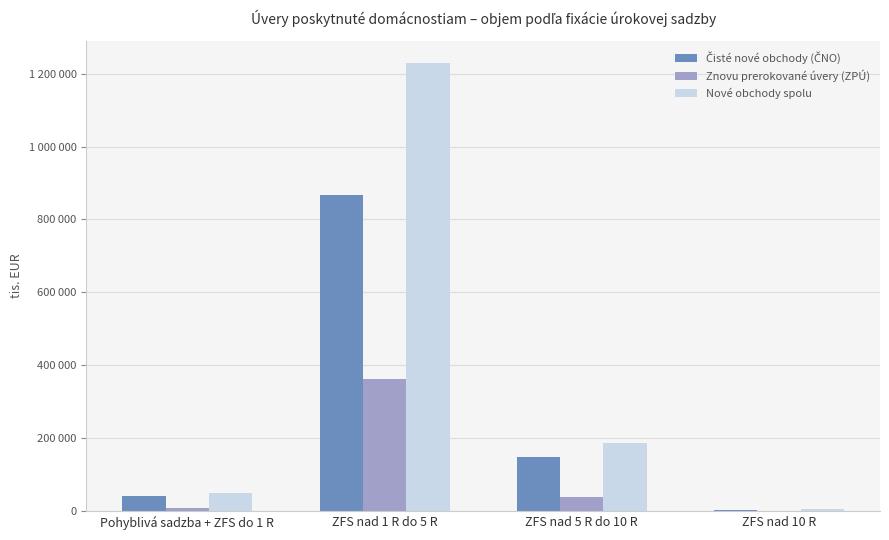

Reading right to left, what are all the values shown in this chart?

Čisté nové obchody (ČNO): 4594	148362	866302	40382
Znovu prerokované úvery (ZPÚ): 1813	38471	361538	9493
Nové obchody spolu: 6407	186833	1227840	49875